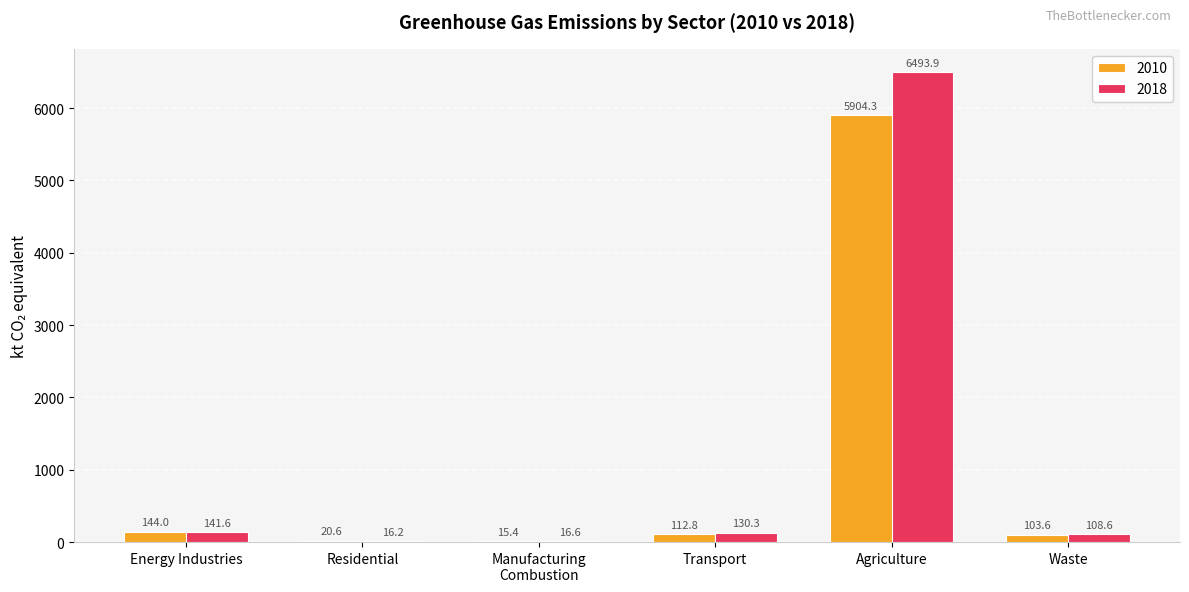

What is the sum of all 2018 values?

6907.2